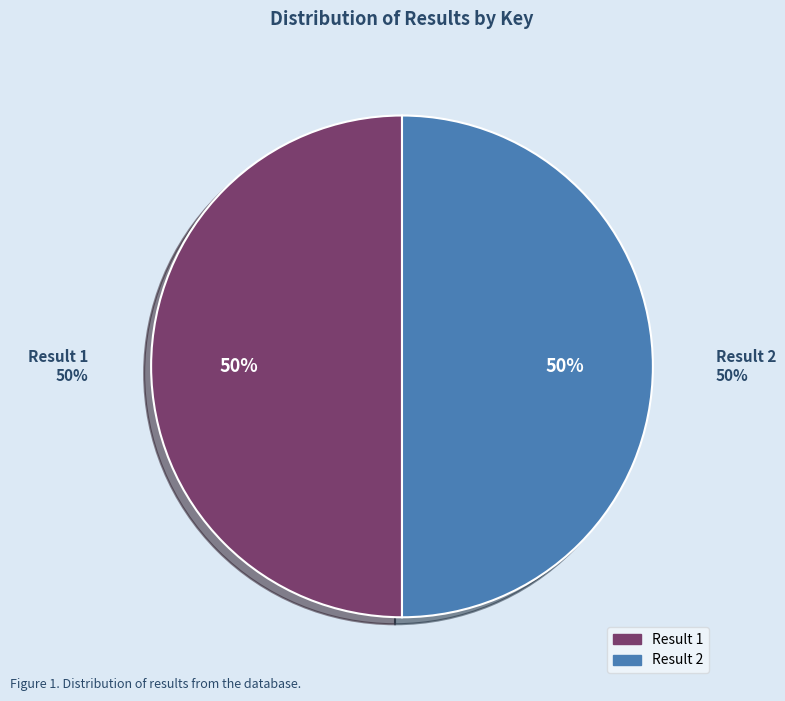

To the nearest percent, what portion does 2 represent?

50%